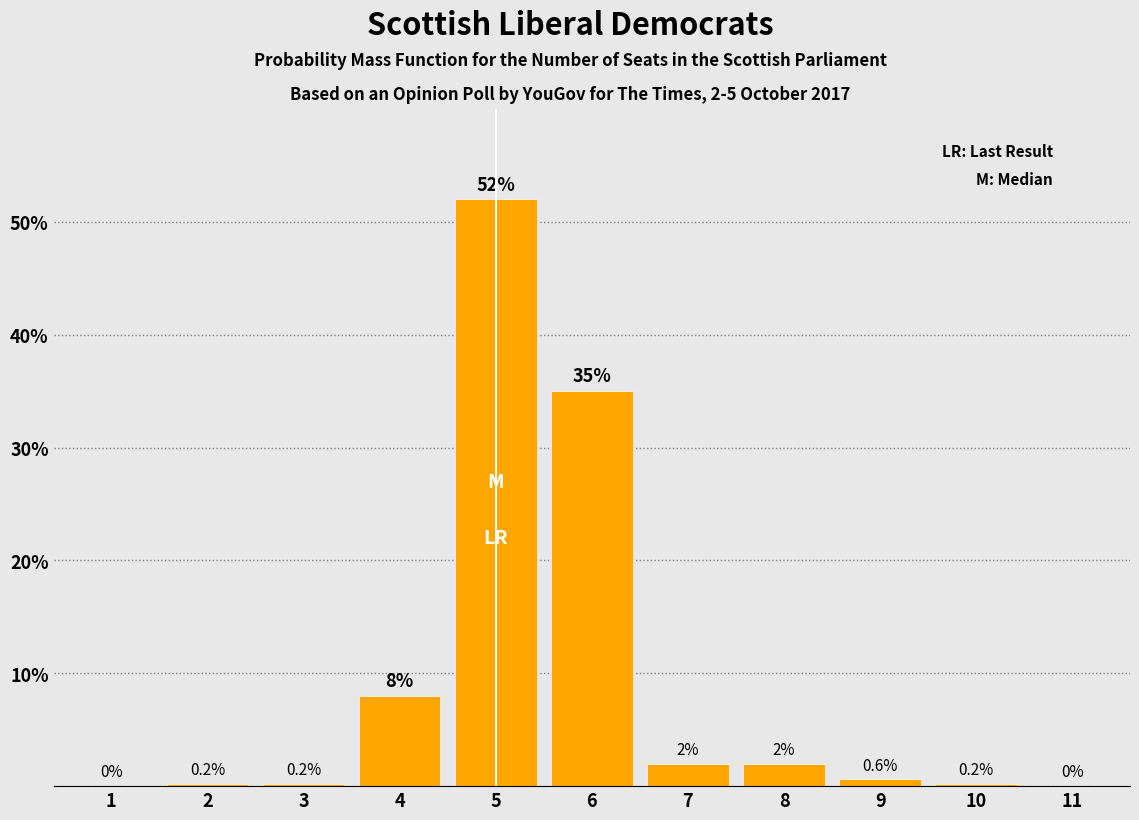

Reading right to left, transcribe all the data shown in this chart.

11=0.0	10=0.2	9=0.6	8=2.0	7=2.0	6=35.0	5=52.0	4=8.0	3=0.2	2=0.2	1=0.0